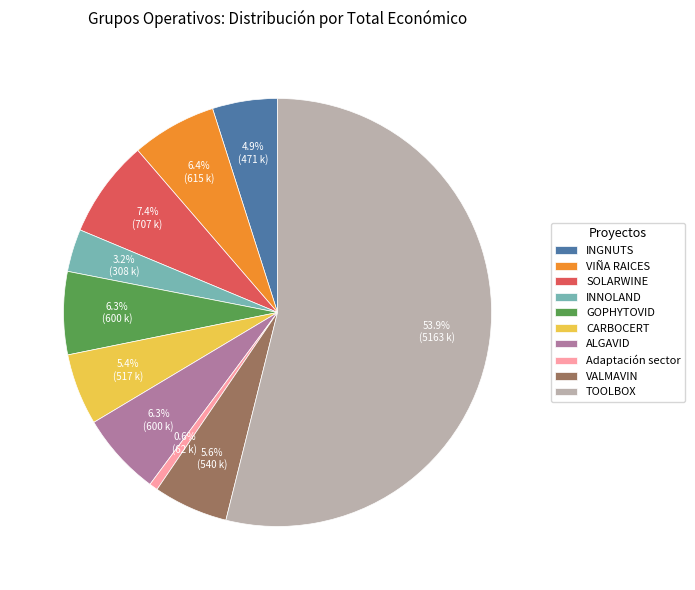

Combined, do INGNUTS and INNOLAND account for over 50%?

No